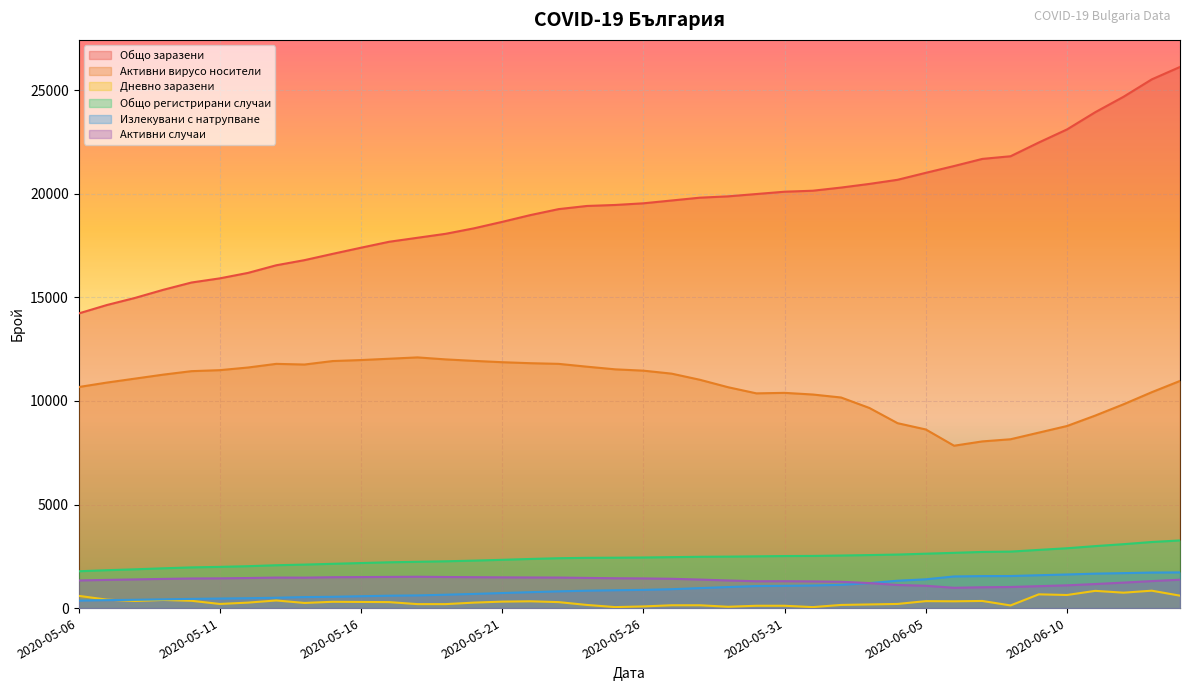

Is it true that Общо регистрирани случаи equals 5026 at 2020-06-14?

False